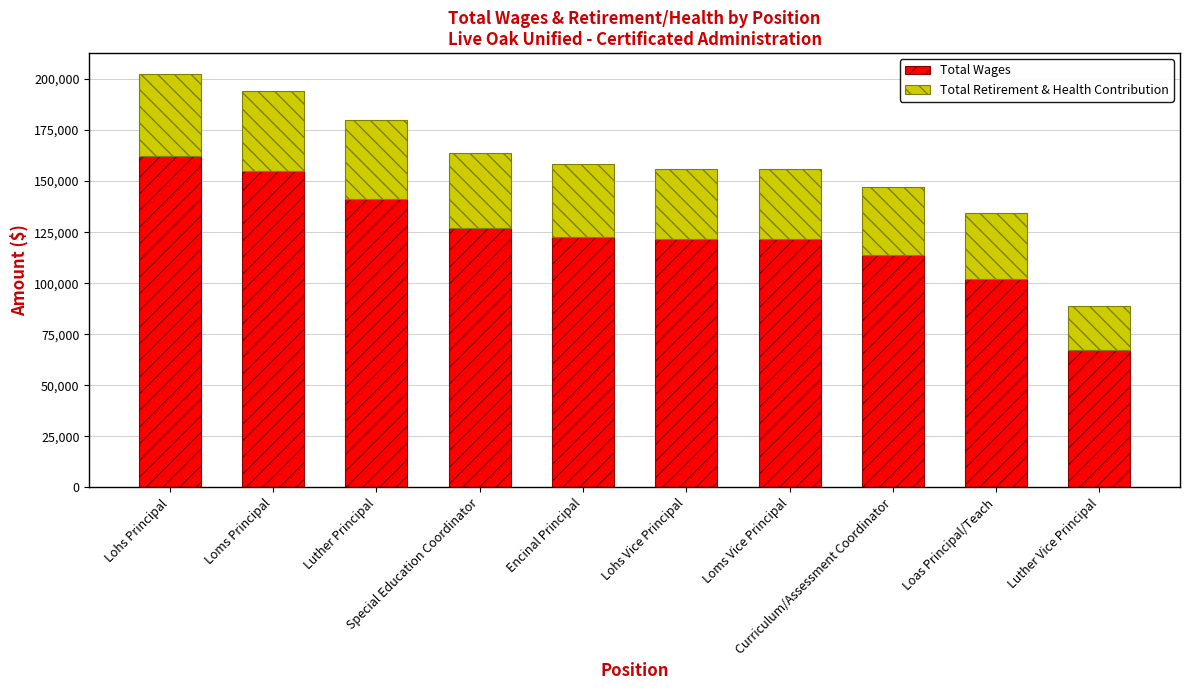

What is the highest value of the Total Wages series?

162380